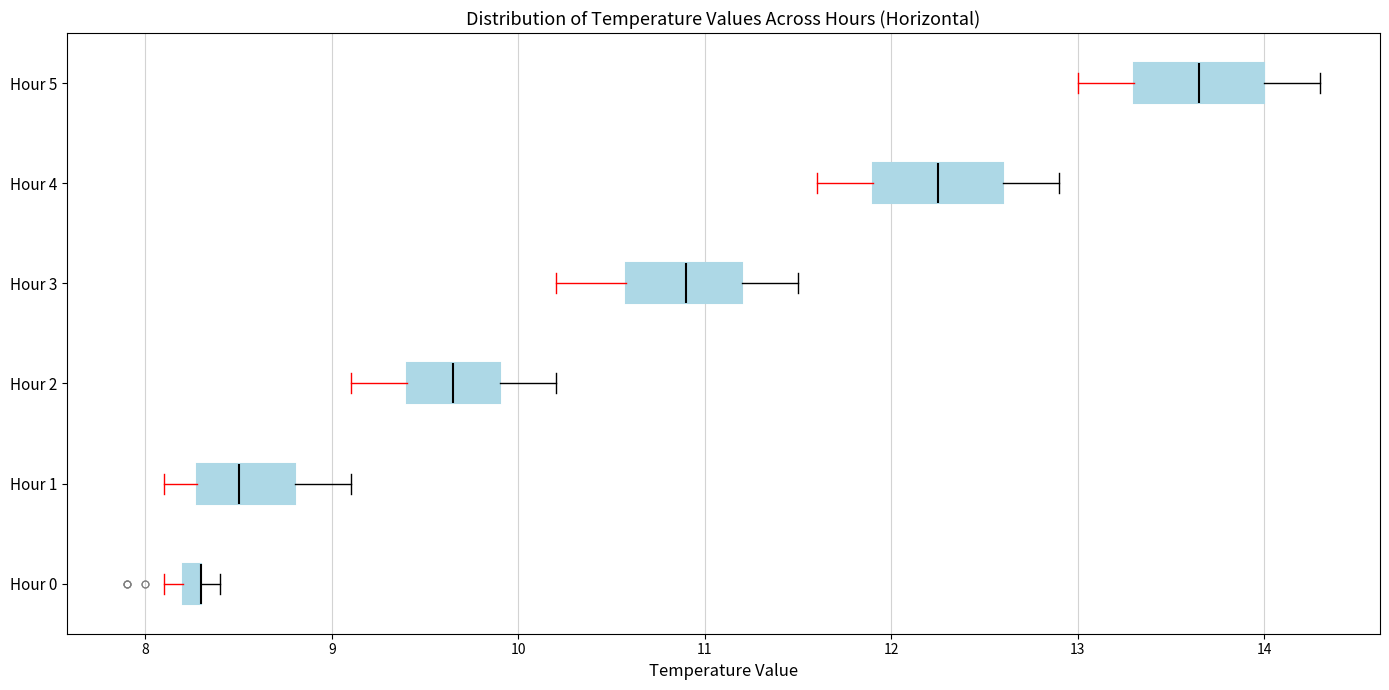

Where is the left edge of the box for Hour 2 on the x-axis? The values are not printed on the chart, so give them approximately, as read against the axis.

9.4